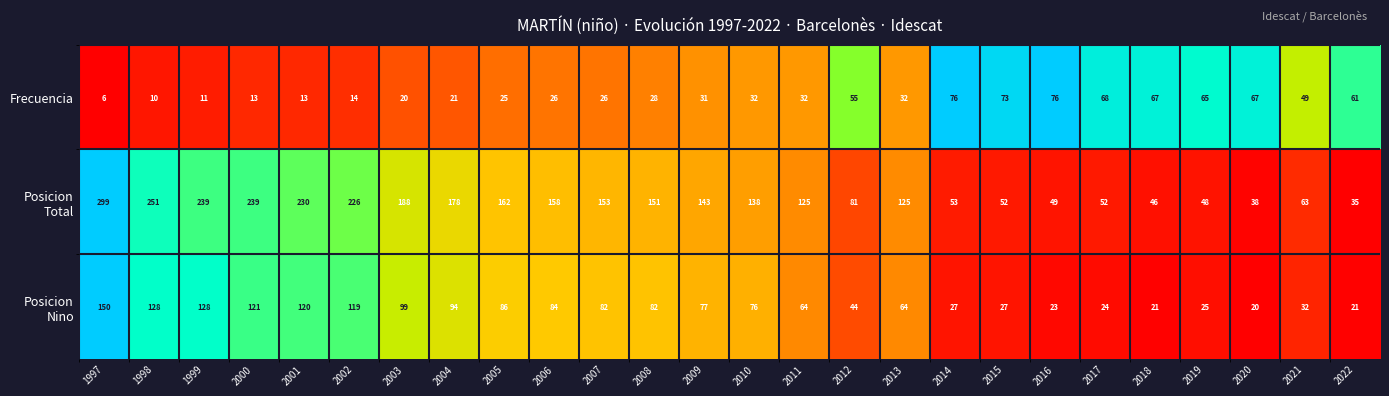

What is the minimum value for Frecuencia?

6